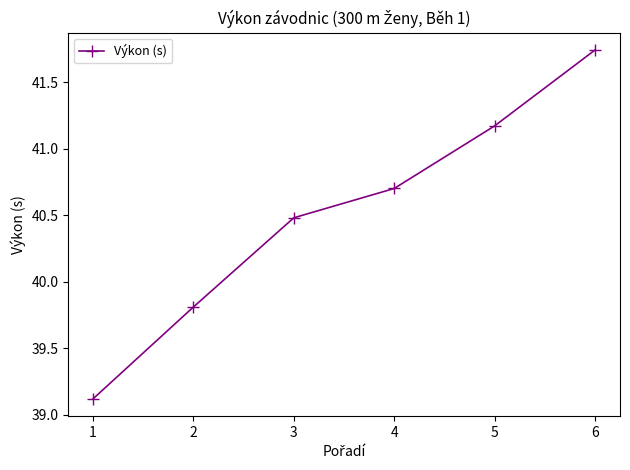

What is the difference between the maximum and second lowest values?

1.9